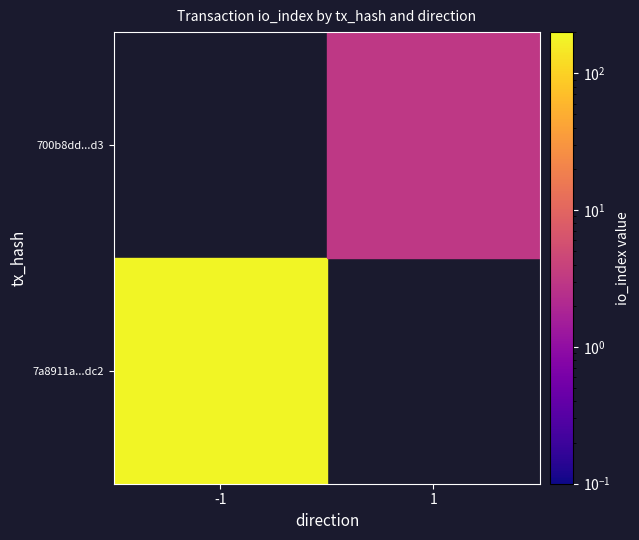

At -1, list the series in order from largest to smallest.

7a8911a...dc2, 700b8dd...d3